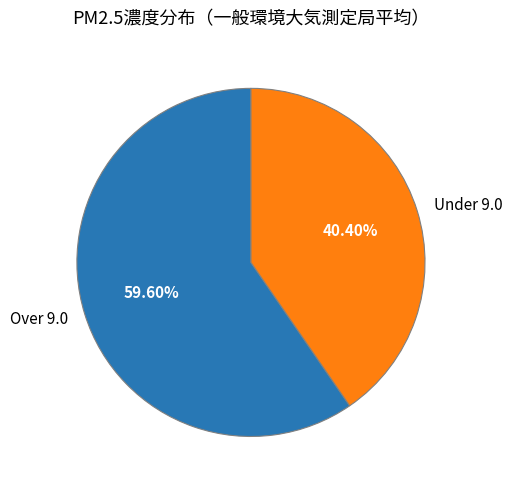

Rank the categories by value from highest to lowest.

Over 9.0, Under 9.0